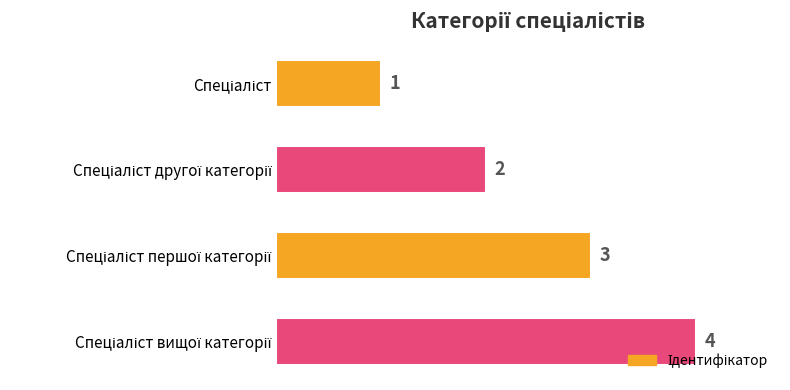

How many values are between 2 and 4?

3